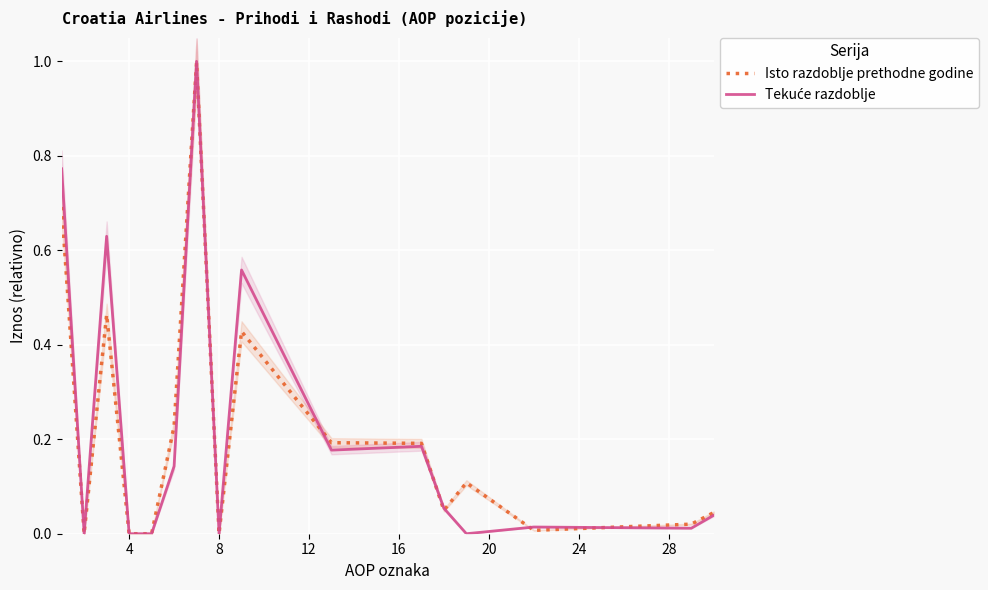

What is the maximum value for Isto razdoblje prethodne godine?

1.0